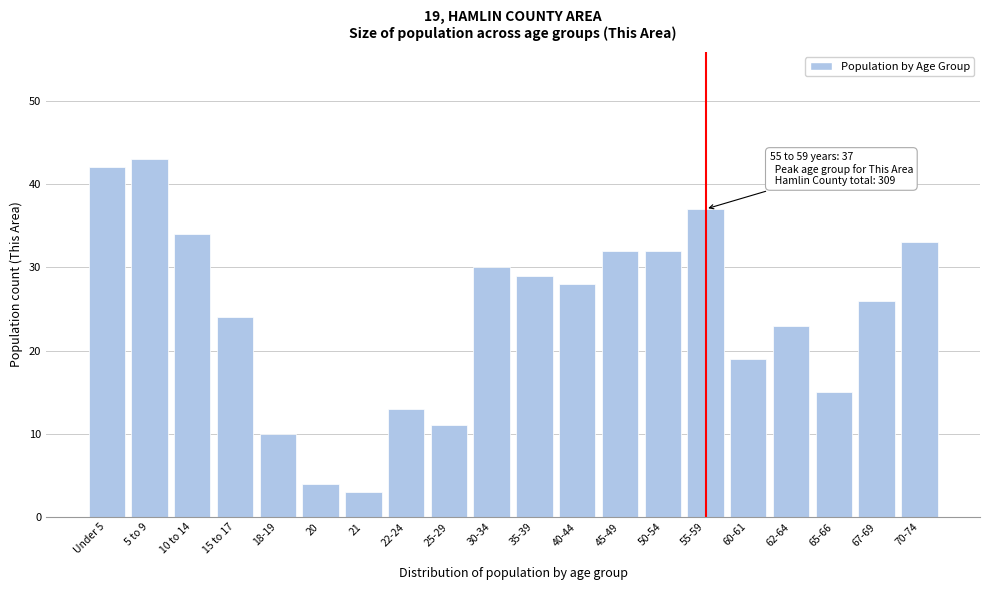

Reading right to left, list all the values displayed in this chart.

70-74=33	67-69=26	65-66=15	62-64=23	60-61=19	55-59=37	50-54=32	45-49=32	40-44=28	35-39=29	30-34=30	25-29=11	22-24=13	21=3	20=4	18-19=10	15 to 17=24	10 to 14=34	5 to 9=43	Under 5=42